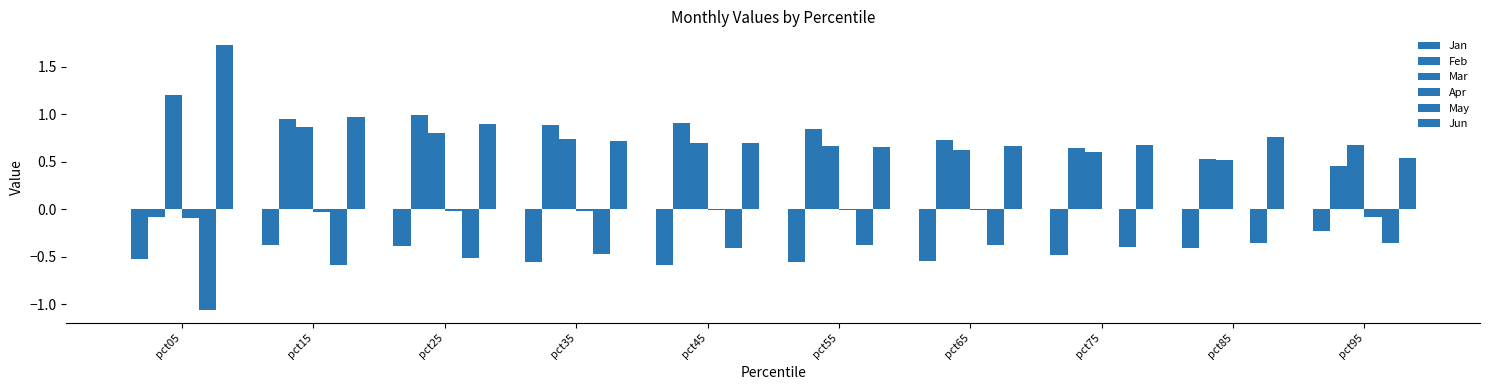

Is the value of Jan at pct45 greater than the value of Jun at pct15?

No